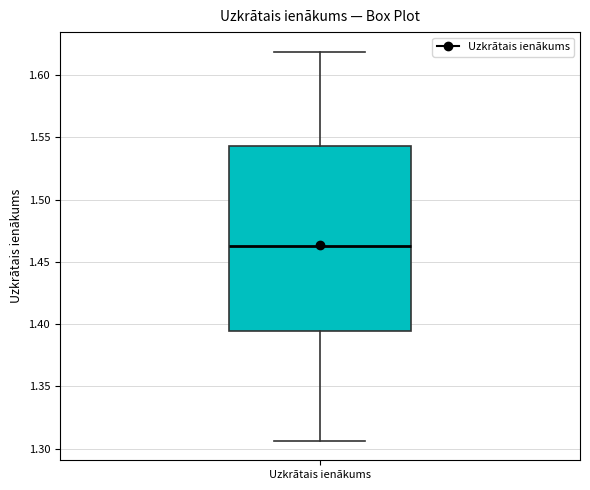

Read this box plot against the y-axis: the position of the median line, the range covered by the box, and the ends of both whiskers. The values are not printed on the chart, so give them approximately, as read against the axis.

median 1.465, box 1.395 to 1.545, whiskers 1.305 to 1.620